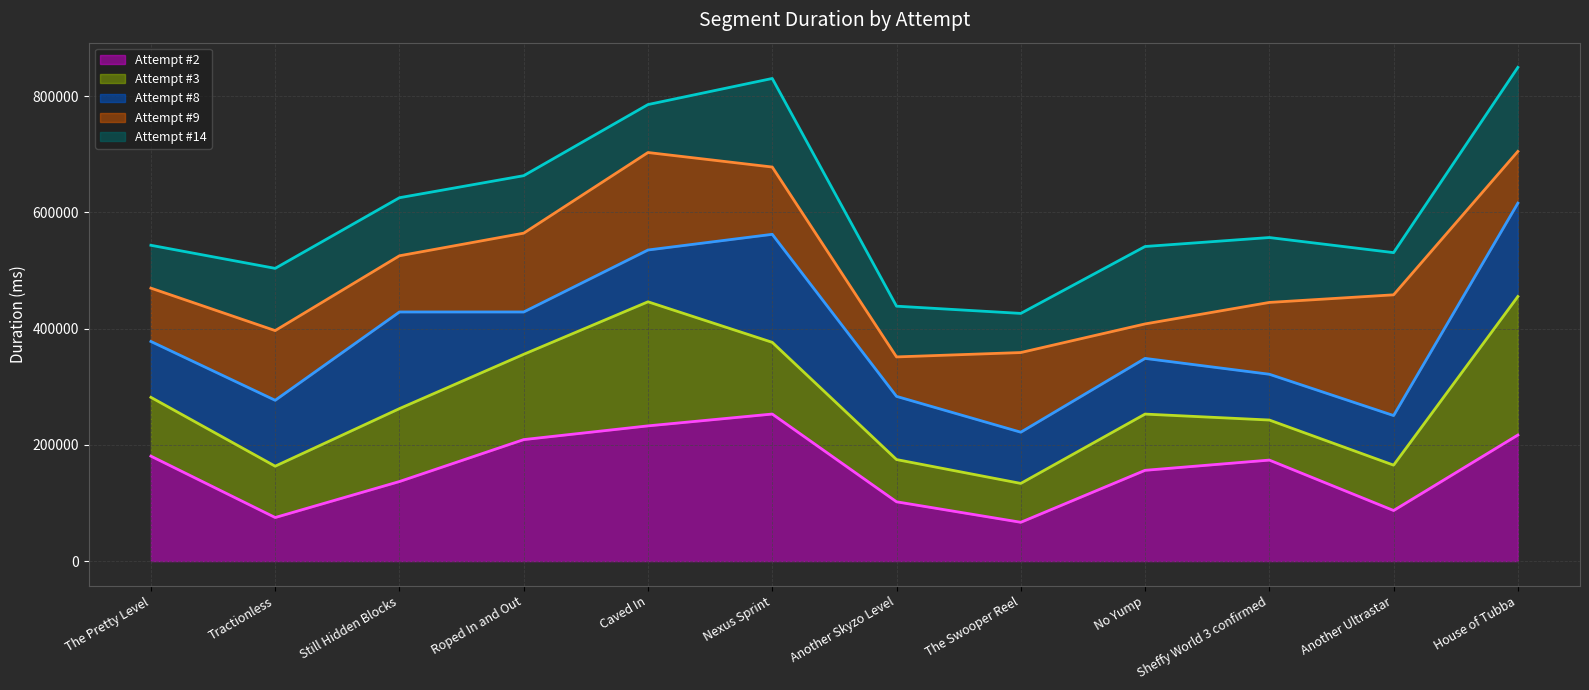

True or false: Attempt #3 line has more than 0 points higher than both neighbors.

True